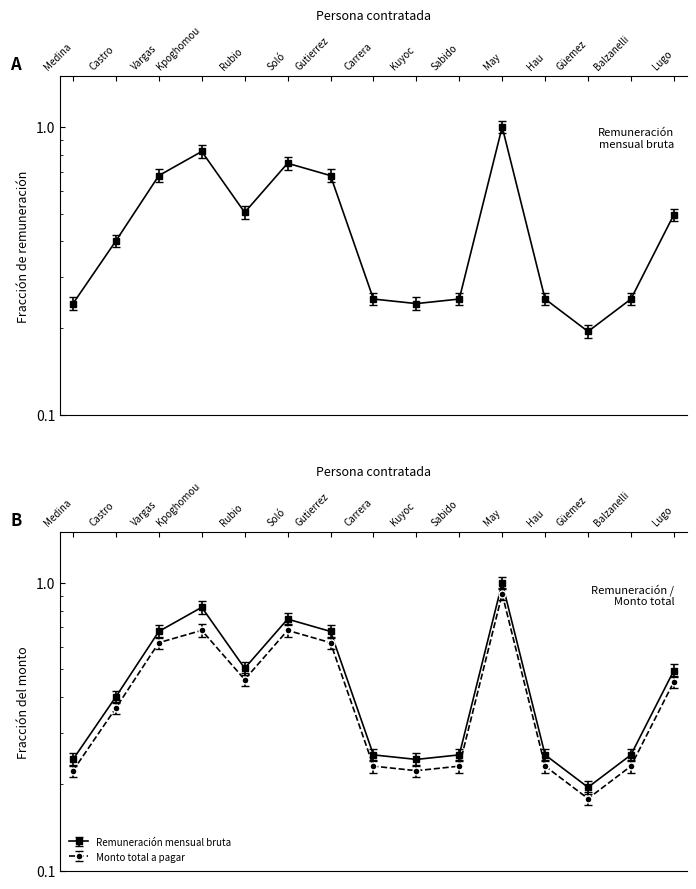

What is the difference between the Monto total a pagar values at May and Medina?

0.7